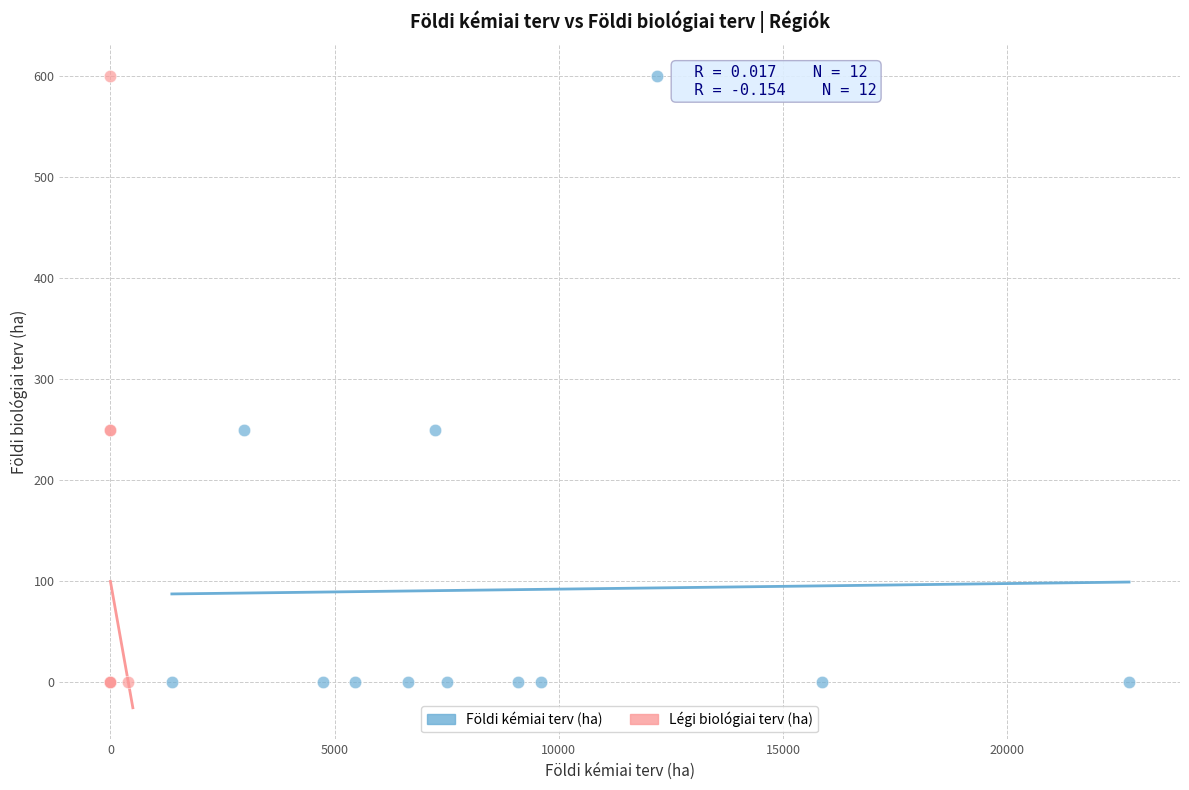

What are all the series names shown in the legend?

Földi kémiai terv (ha), Légi biológiai terv (ha)